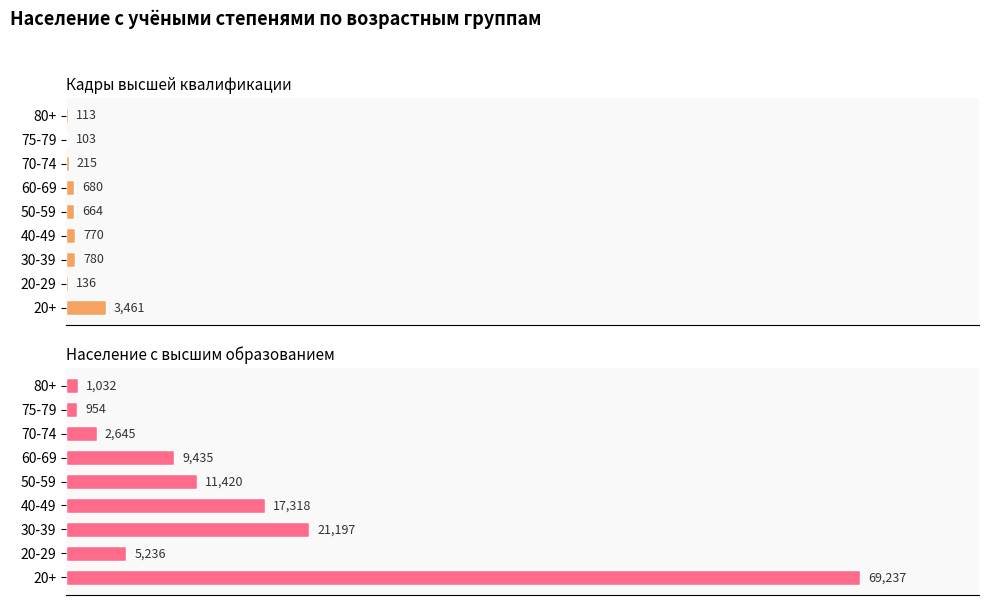

Count the number of data series in this chart.

2